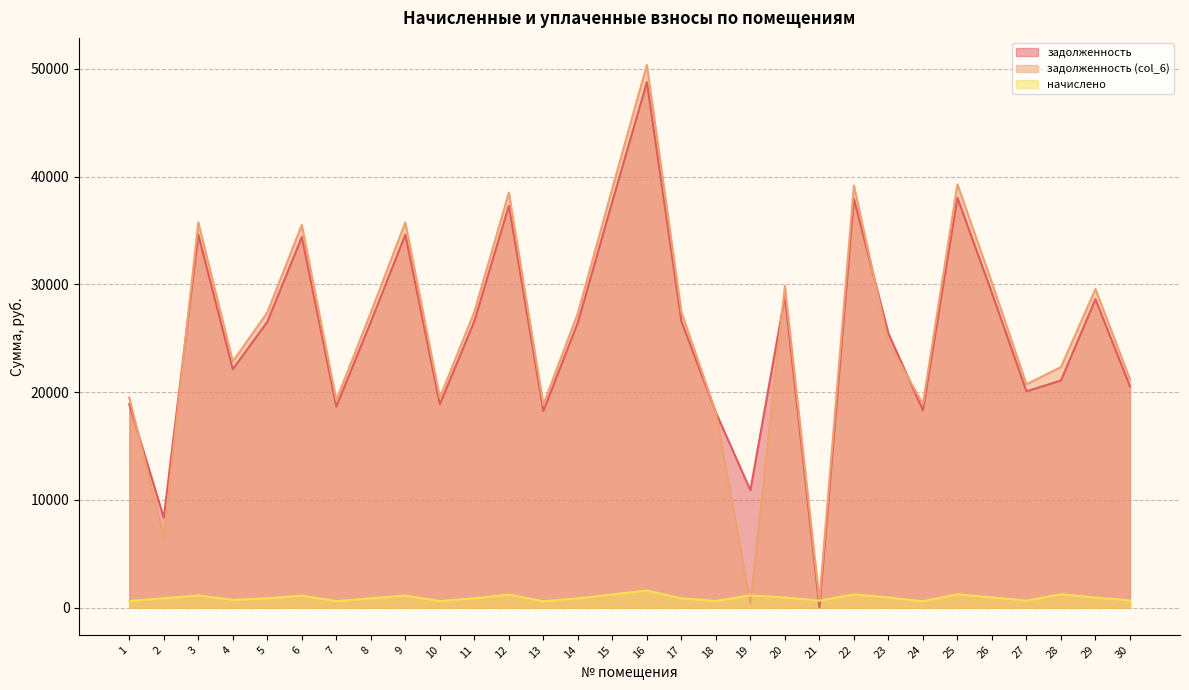

How many lines are shown in the chart?

3